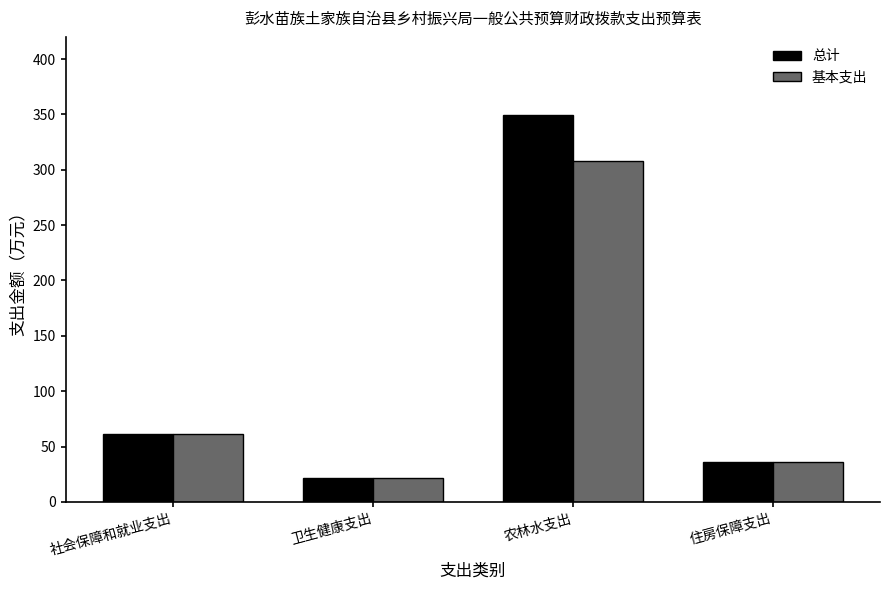

Which series changed the most between 农林水支出 and 住房保障支出?

总计